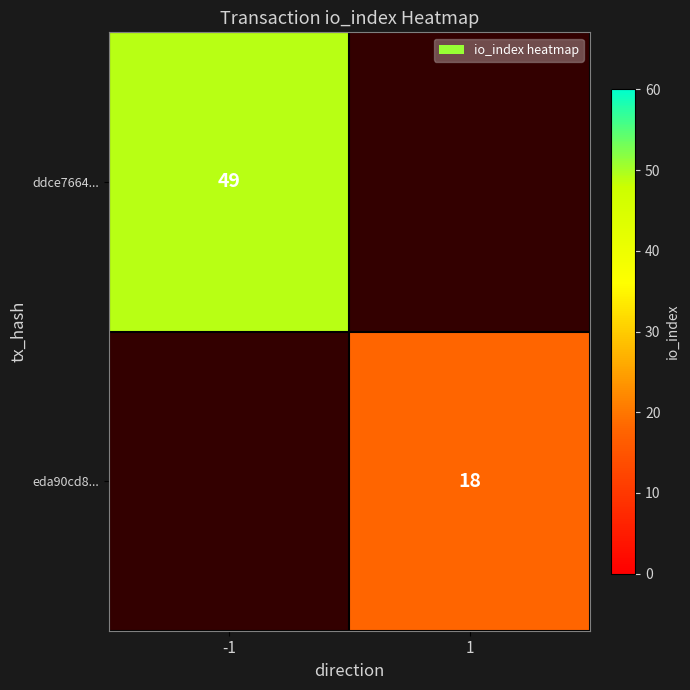

Is it true that ddce7664... equals 83.7 at -1?

False